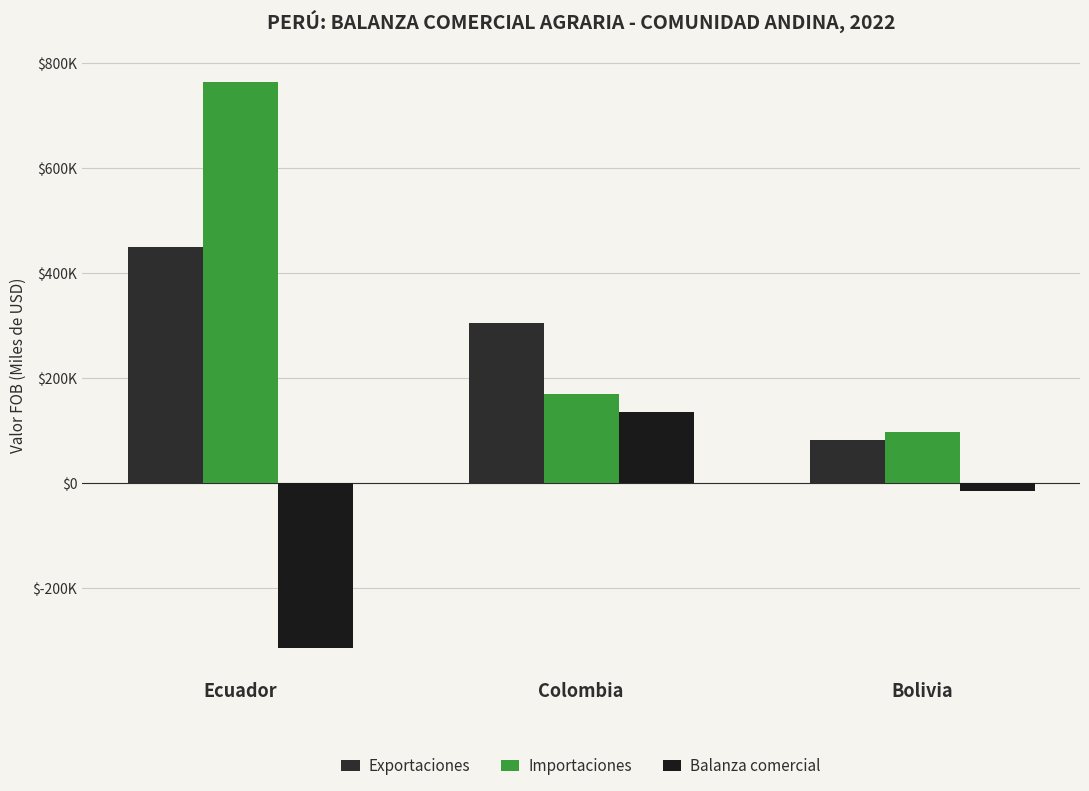

At which label does Balanza comercial reach its peak?

Colombia